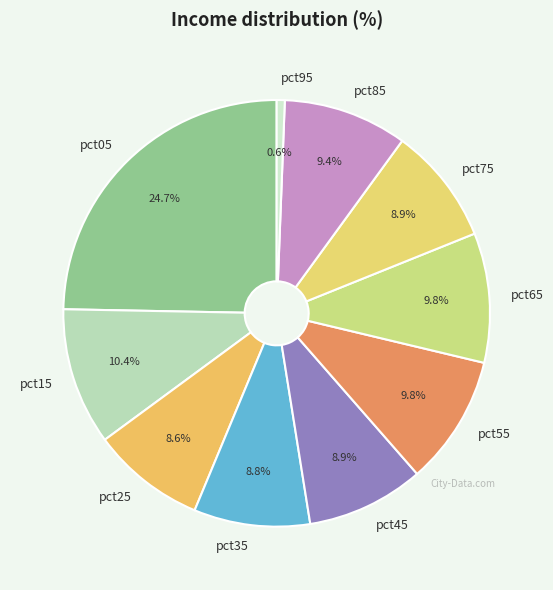

What is the total percentage of pct05 and pct45?

33.6%